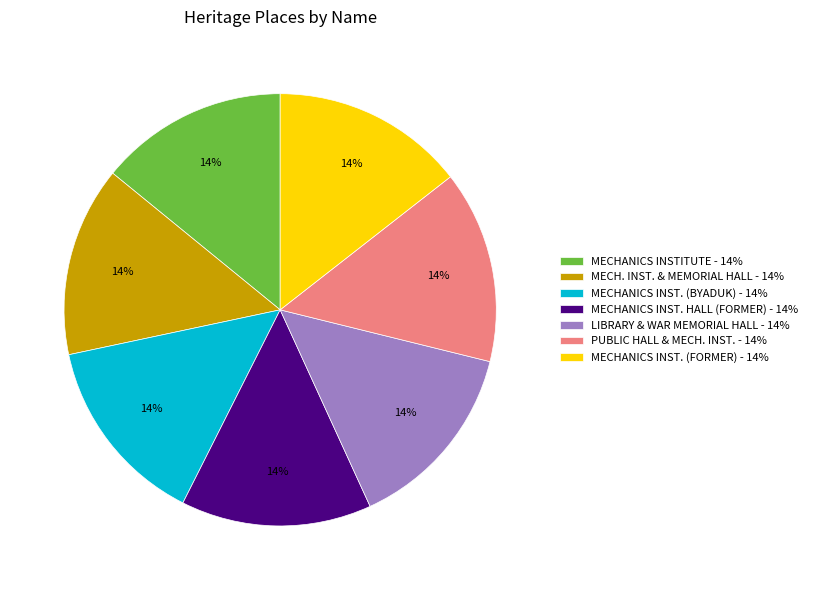

True or false: MECHANICS INST. HALL (FORMER) - 14% accounts for 24% of the total.

False